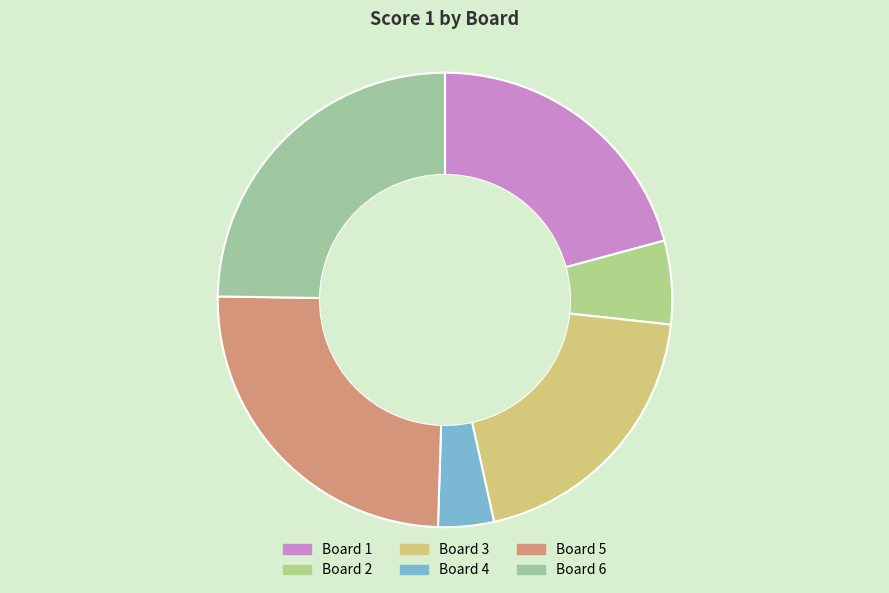

Which slice is the smallest?

Board 4